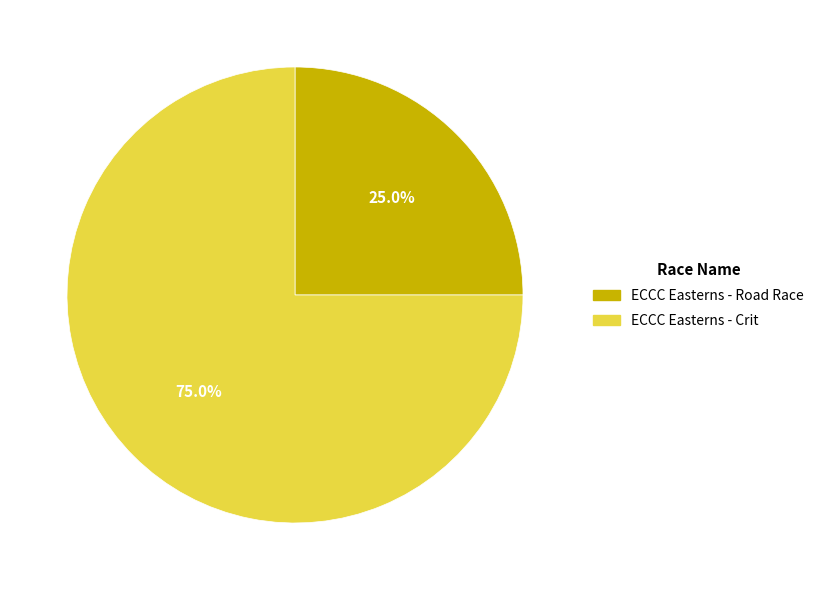

What percentage is the ECCC Easterns - Road Race slice, to the nearest percent?

25%